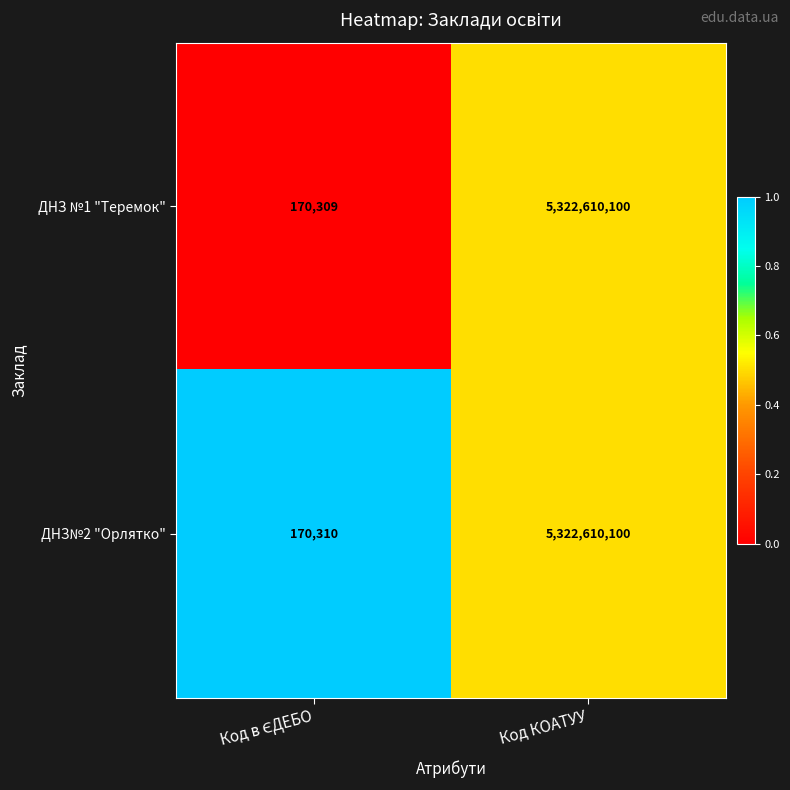

Reading left to right, what are all the values shown in this chart?

ДНЗ №1 "Теремок": 170309	5322610100
ДНЗ№2 "Орлятко": 170310	5322610100